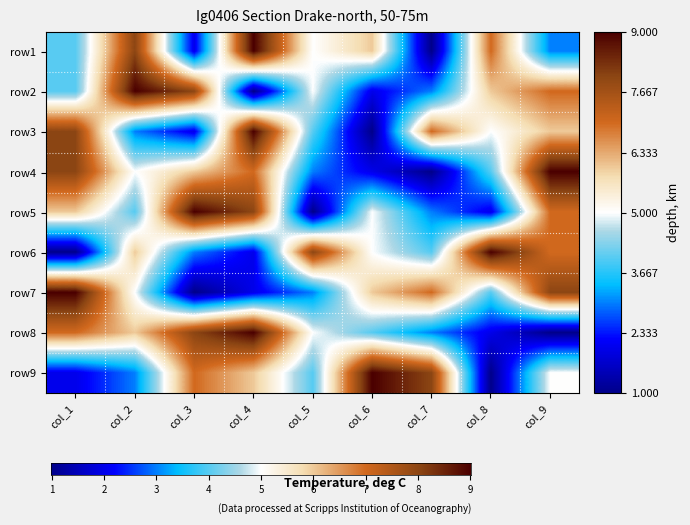

Is it true that row8 equals 10 at col_3?

False